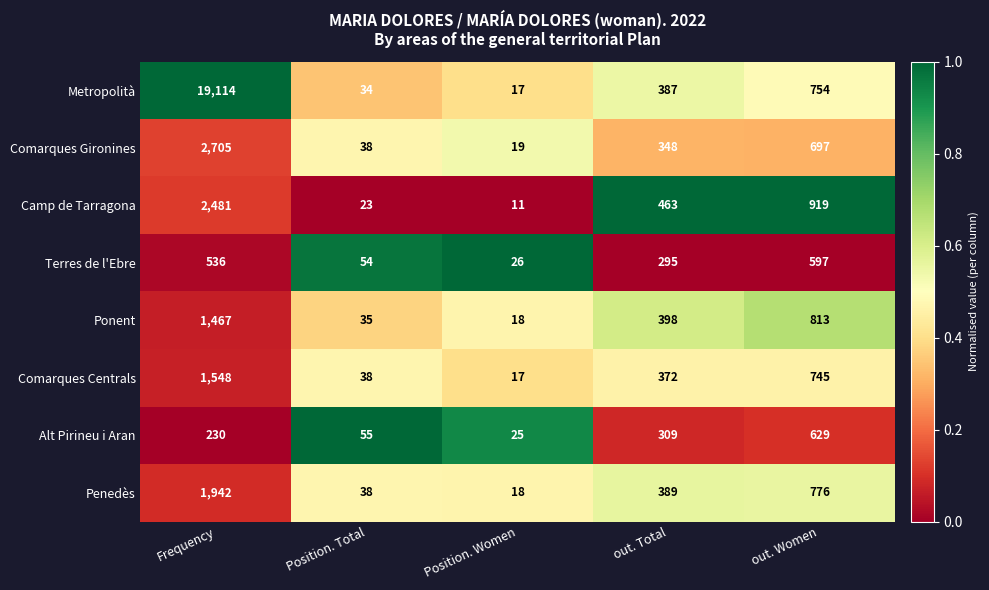

Rank the series by their maximum value, from highest to lowest.

Metropolità, Comarques Gironines, Camp de Tarragona, Penedès, Comarques Centrals, Ponent, Alt Pirineu i Aran, Terres de l'Ebre